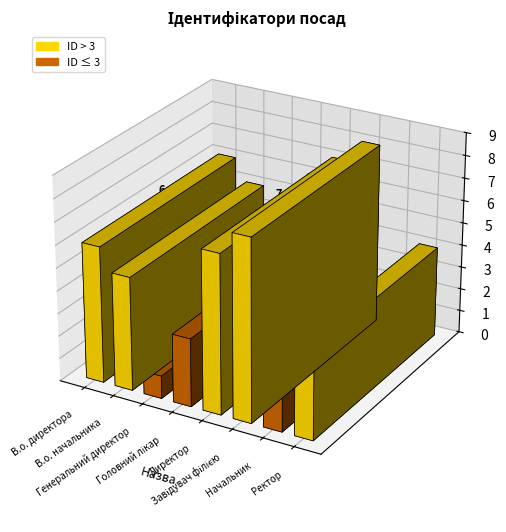

Between В.о. начальника and Начальник, which is larger?

В.о. начальника